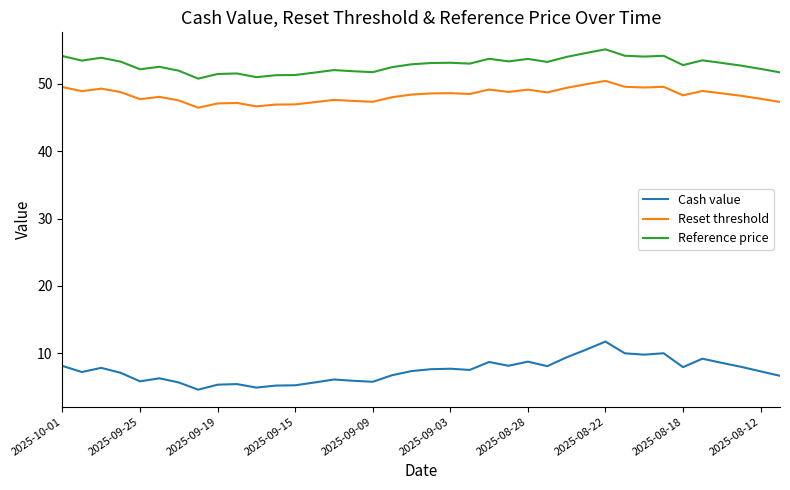

What is the minimum value for Cash value?

4.6